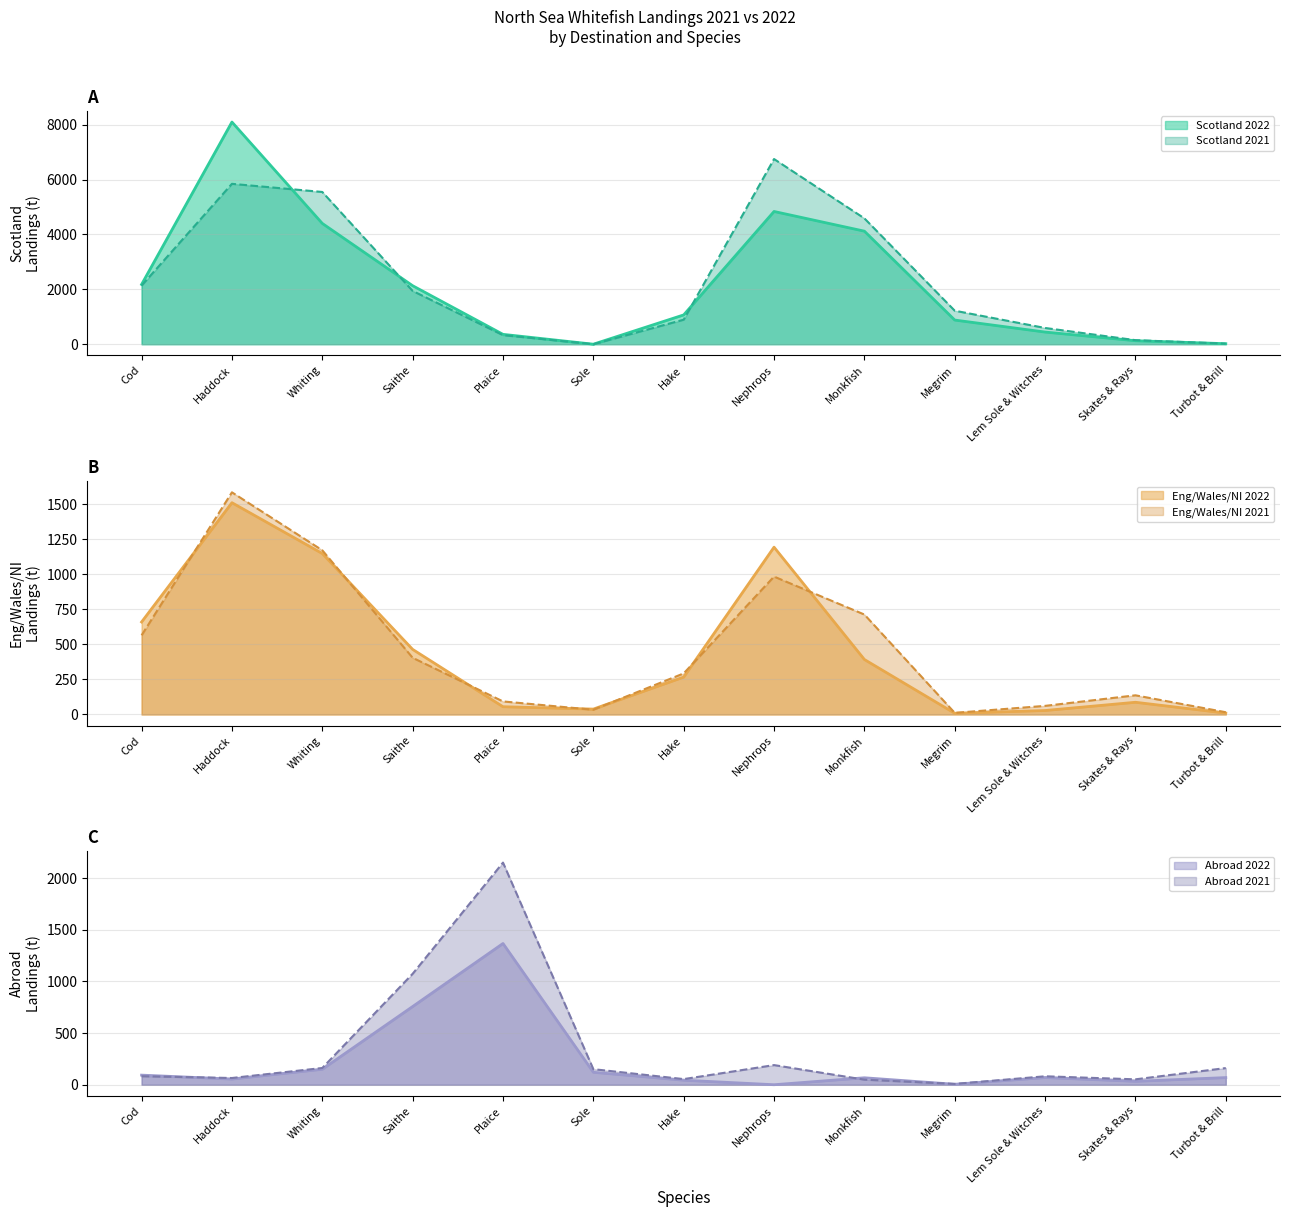

Reading left to right, extract all data points from this chart.

Scotland 2022: 2177.7	8095.7	4401.6	2131.8	359.4	0.1	1067.7	4836.9	4119.2	880.4	442.9	127.2	18.7
Scotland 2021: 2136.5	5844.1	5547.3	1941.6	329.9	0.0	893.4	6747.9	4585.4	1220.6	591.7	147.5	19.4
Eng/Wales/NI 2022: 660.6	1512.6	1149.6	464.9	55.5	38.6	267.2	1195.0	392.7	8.8	28.4	87.2	10.0
Eng/Wales/NI 2021: 565.5	1586.8	1172.8	405.1	93.3	33.9	293.5	984.9	713.9	11.6	61.6	137.0	16.1
Abroad 2022: 93.4	55.3	150.2	757.2	1367.5	121.0	44.3	0.4	67.7	4.8	69.9	33.5	69.5
Abroad 2021: 82.6	65.5	162.5	1074.1	2150.3	151.1	54.9	190.5	49.6	8.4	82.1	52.6	161.8